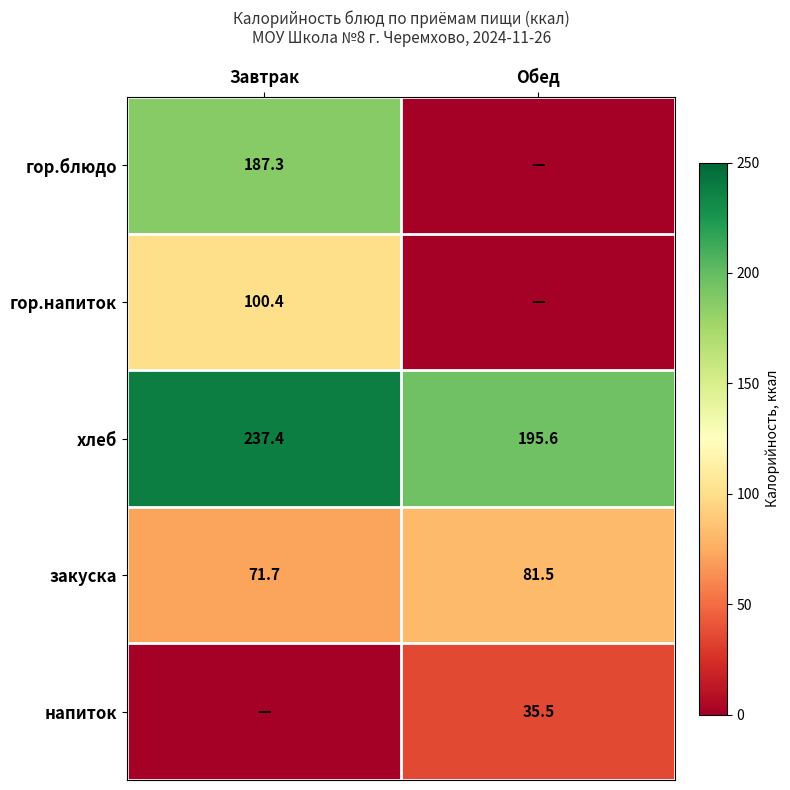

At which label is хлеб closest to 216?

Обед